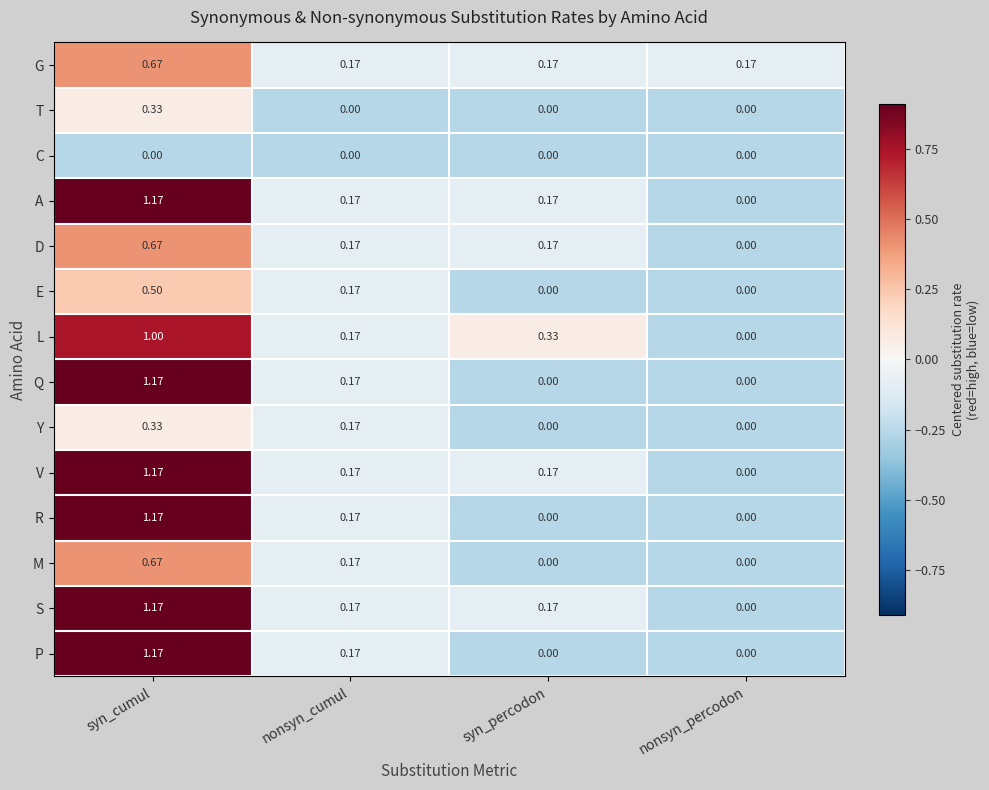

How many categories are shown in the chart?

4